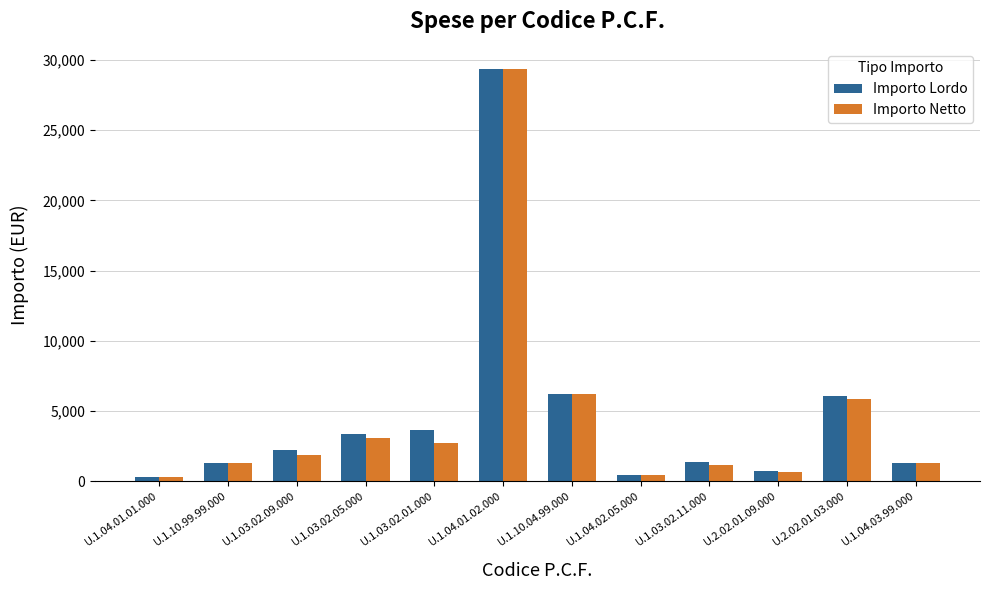

At which label is Importo Lordo closest to 14822?

U.1.10.04.99.000